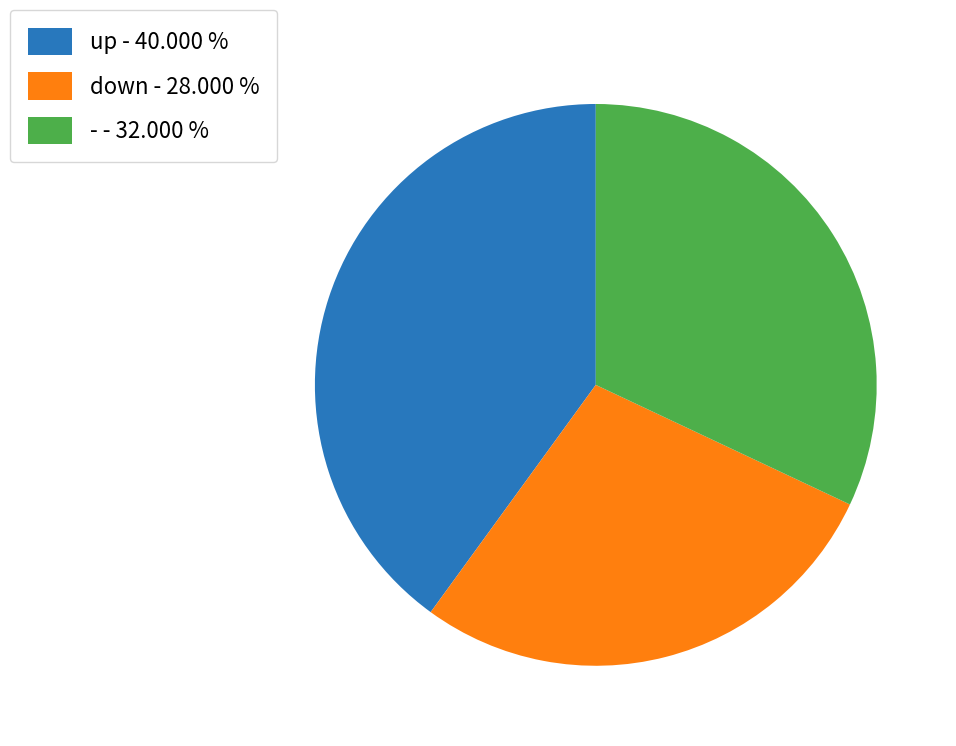

Between down - 28.000 % and up - 40.000 %, which is larger?

up - 40.000 %